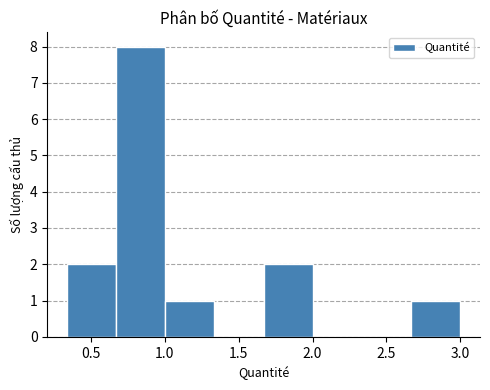

Reading left to right, list every bar in this chart as the range it spans on the x-axis followed by its height. Neither the bar edges nor the heights are printed on the chart, so give them approximately, as read against the axes.

0.35 to 0.65: 2
0.65 to 1.00: 8
1.00 to 1.35: 1
1.35 to 1.65: 0
1.65 to 2.00: 2
2.00 to 2.35: 0
2.35 to 2.65: 0
2.65 to 3.00: 1